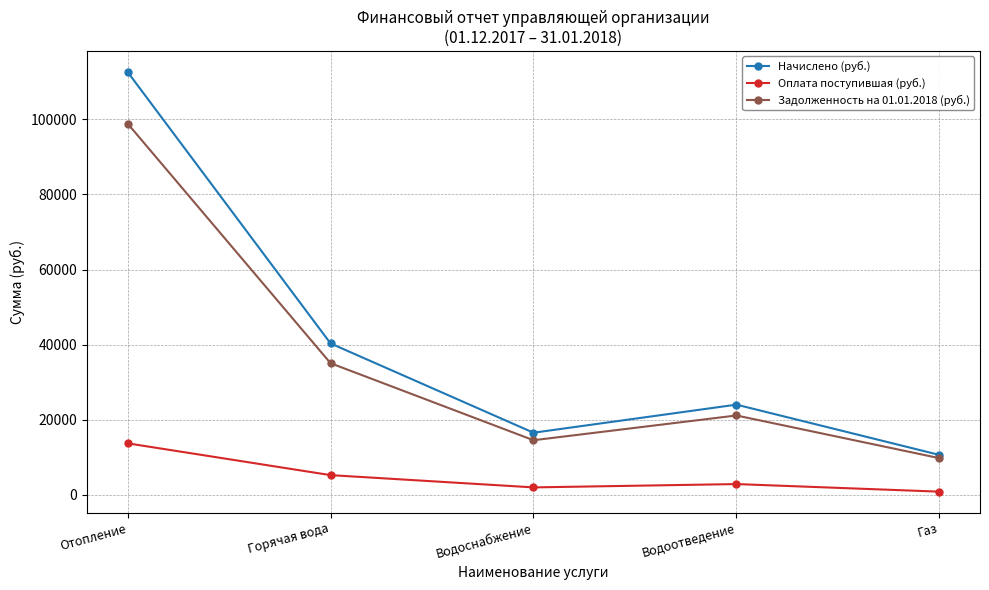

True or false: Начислено (руб.) has a value of 24028.5 at Водоотведение.

True